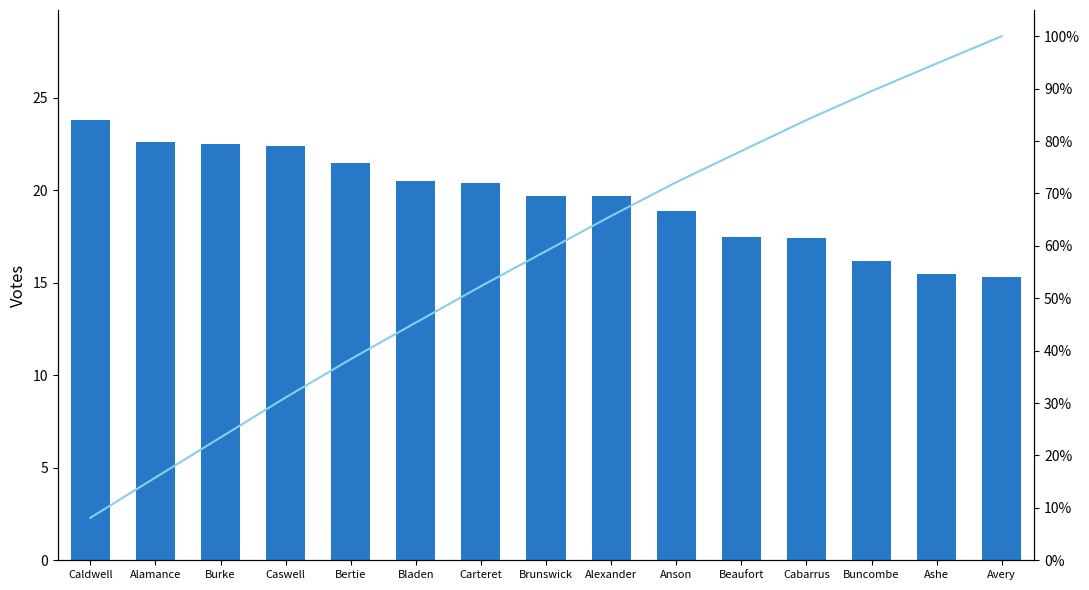

Reading left to right, extract all data points from this chart.

Age-Adjusted Incidence Rate: Caldwell=23.8	Alamance=22.6	Burke=22.5	Caswell=22.4	Bertie=21.5	Bladen=20.5	Carteret=20.4	Brunswick=19.7	Alexander=19.7	Anson=18.9	Beaufort=17.5	Cabarrus=17.4	Buncombe=16.2	Ashe=15.5	Avery=15.3
Cumulative %: Caldwell=8.1	Alamance=15.8	Burke=23.4	Caswell=31.1	Bertie=38.4	Bladen=45.4	Carteret=52.3	Brunswick=59.0	Alexander=65.7	Anson=72.1	Beaufort=78.1	Cabarrus=84.0	Buncombe=89.5	Ashe=94.8	Avery=100.0